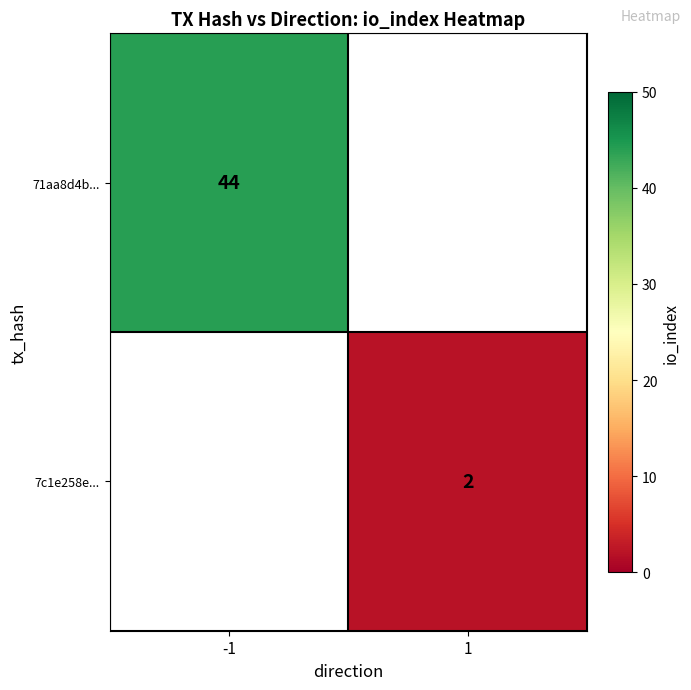

Is the value of 7c1e258e... at 1 greater than the value of 71aa8d4b... at -1?

No